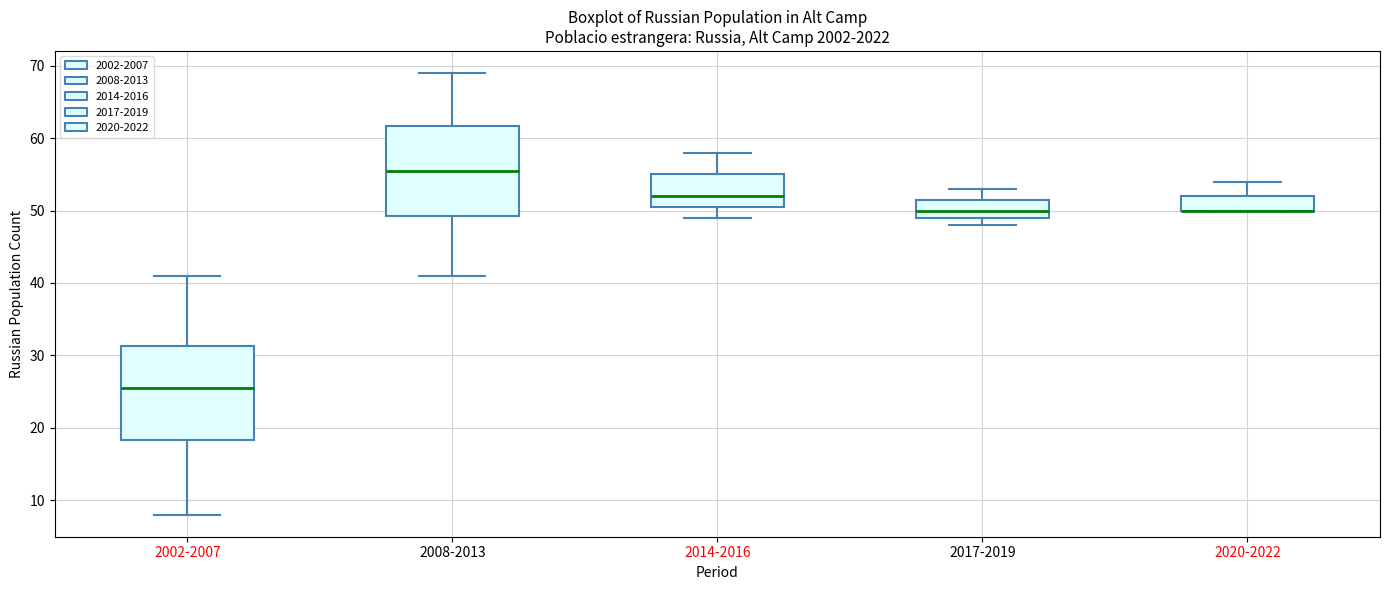

Reading left to right, transcribe this box plot: for each box, give where its median line is, the range the box spans, and where its two whiskers end, as read against the y-axis. The values are not printed on the chart, so give them approximately, as read against the axis.

2002-2007: median 26, box 18 to 31, whiskers 8 to 41
2008-2013: median 56, box 49 to 62, whiskers 41 to 69
2014-2016: median 52, box 51 to 55, whiskers 49 to 58
2017-2019: median 50, box 49 to 52, whiskers 48 to 53
2020-2022: median 50 (drawn on the box's lower edge), box 50 to 52, whiskers 50 to 54